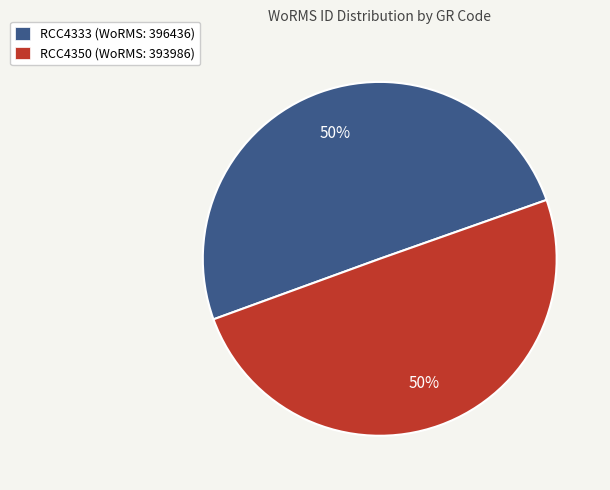

Is it true that RCC4350 (WoRMS: 393986) is 50% of the pie?

True